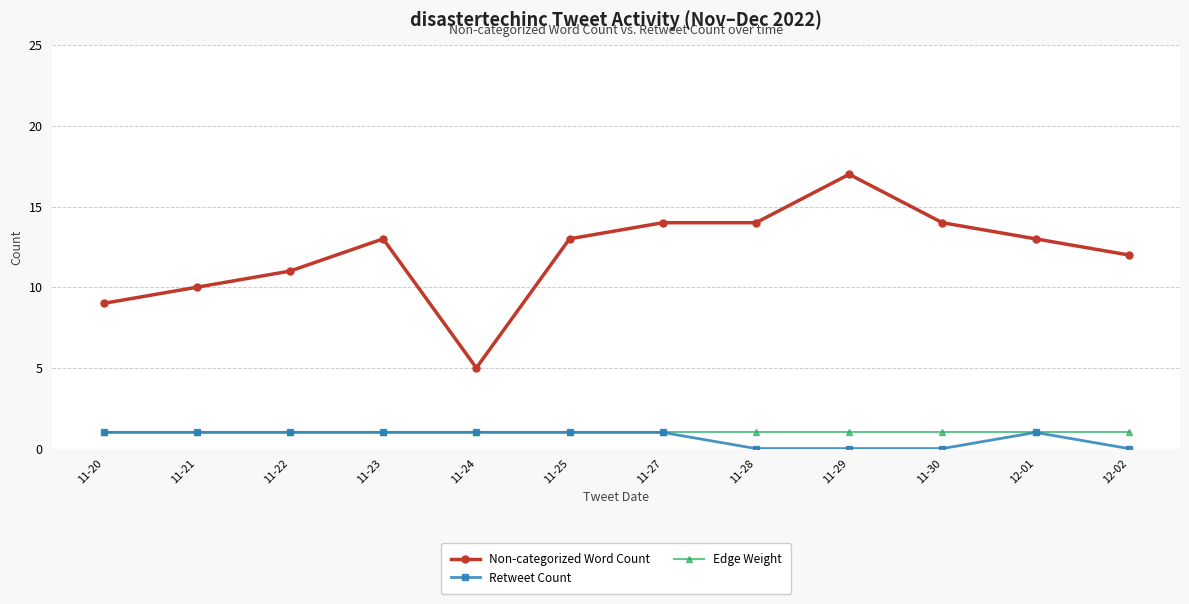

What is the average value of the Edge Weight series?

1